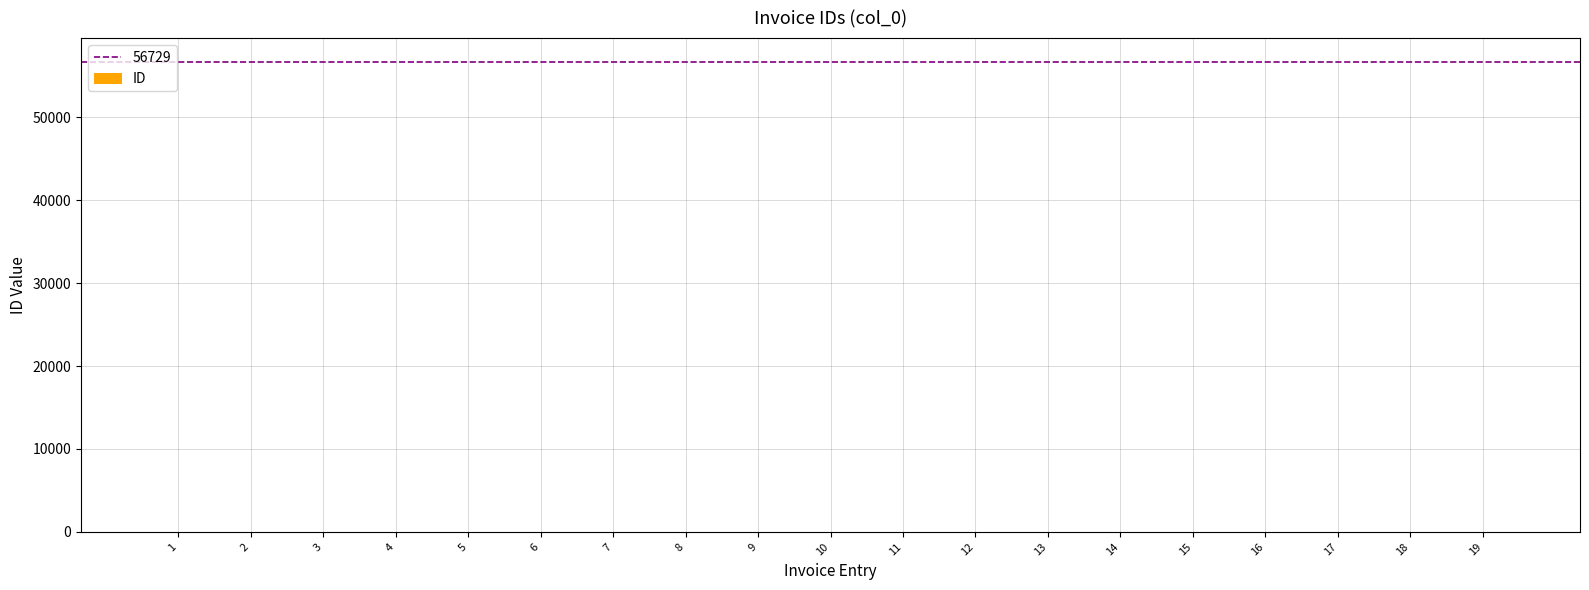

What is the sum of all values?

190